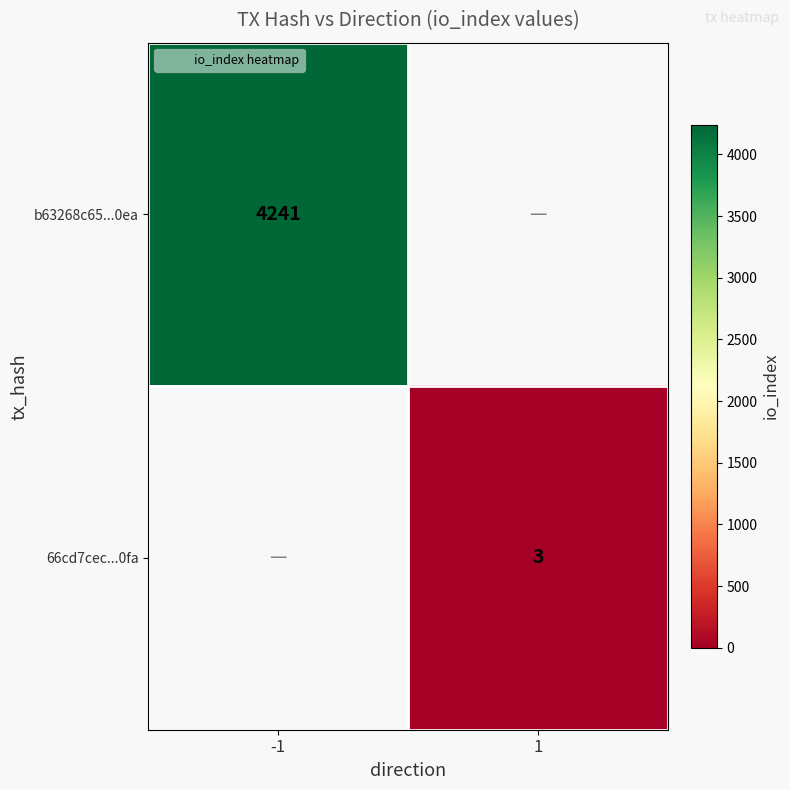

At how many categories does at least one series exceed 3772?

1